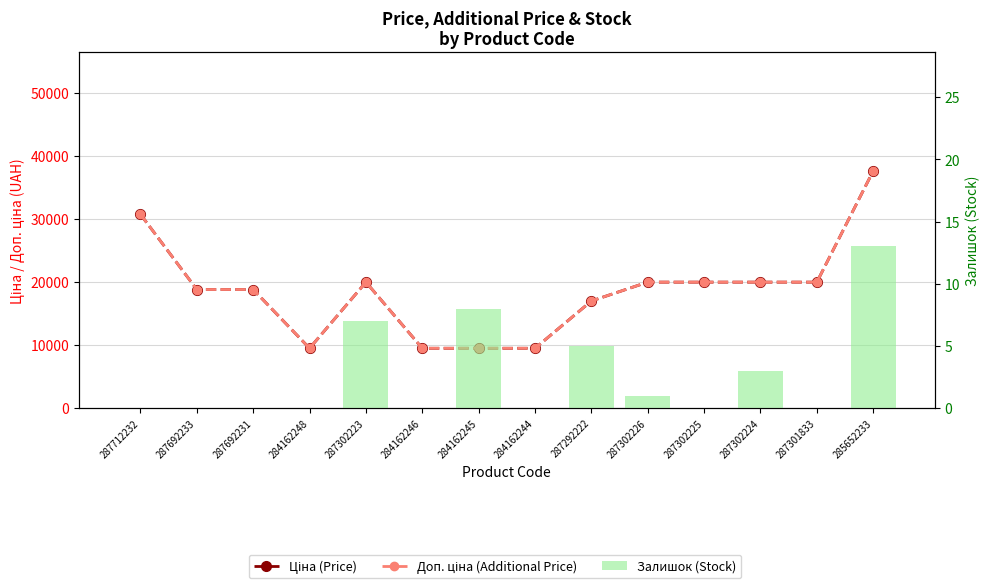

Which has a higher value, 284162244 or 287302226?

287302226